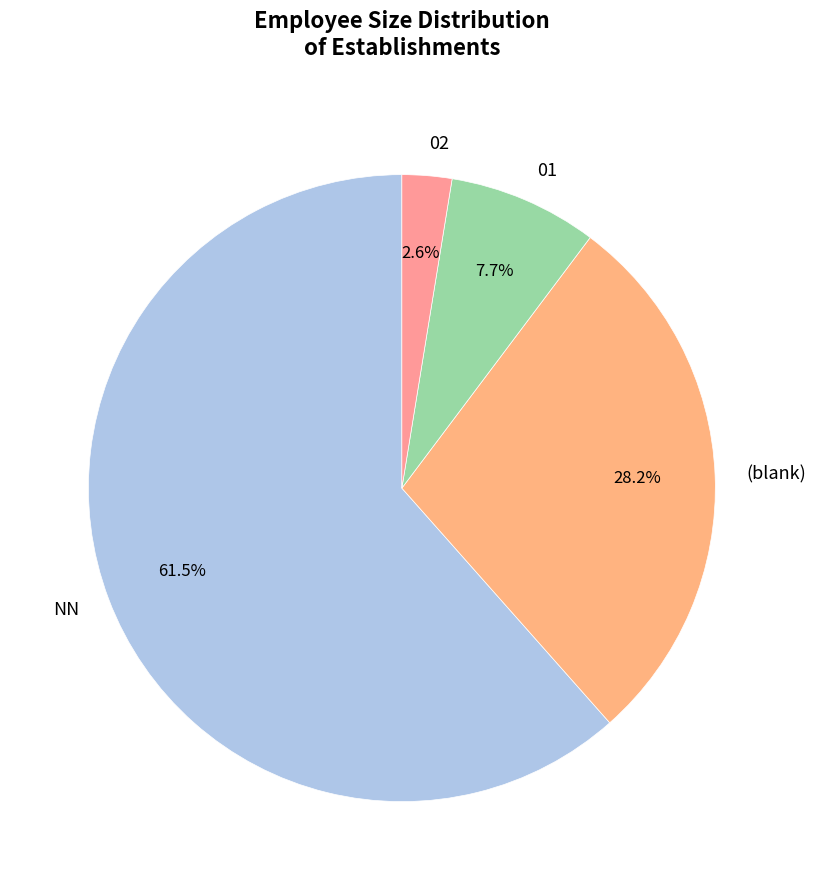

To the nearest percent, what is the difference between the 02 and 01 slice percentages?

5%